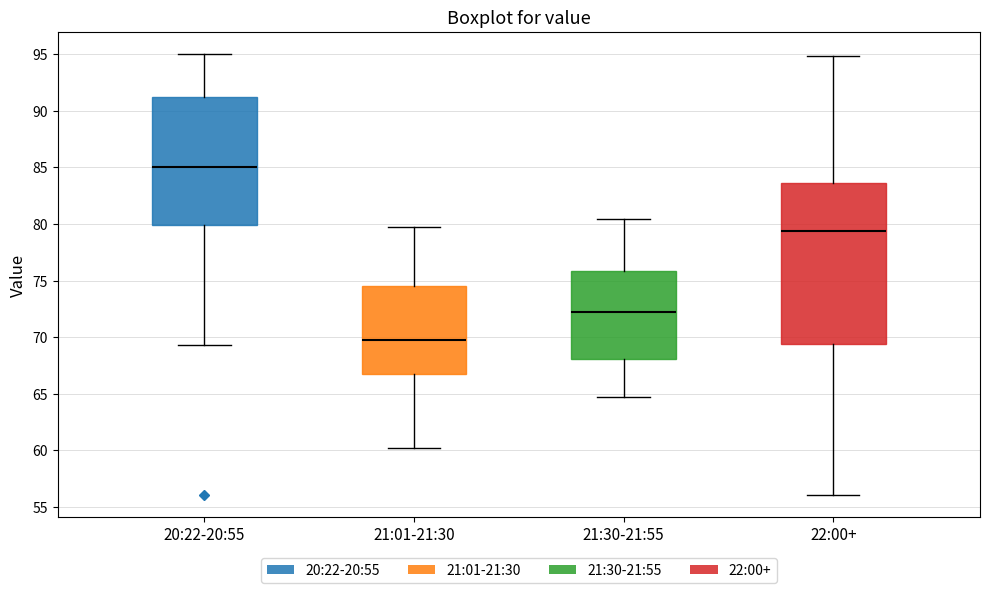

Which box has the highest median line?

20:22-20:55